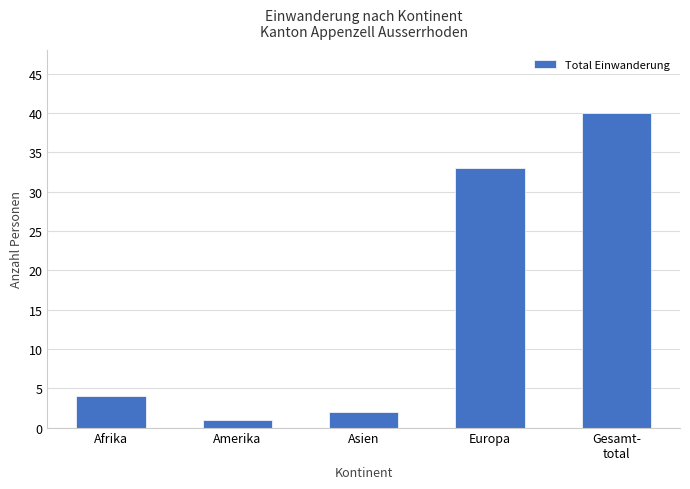

Is it true that the value at Afrika is 7?

False